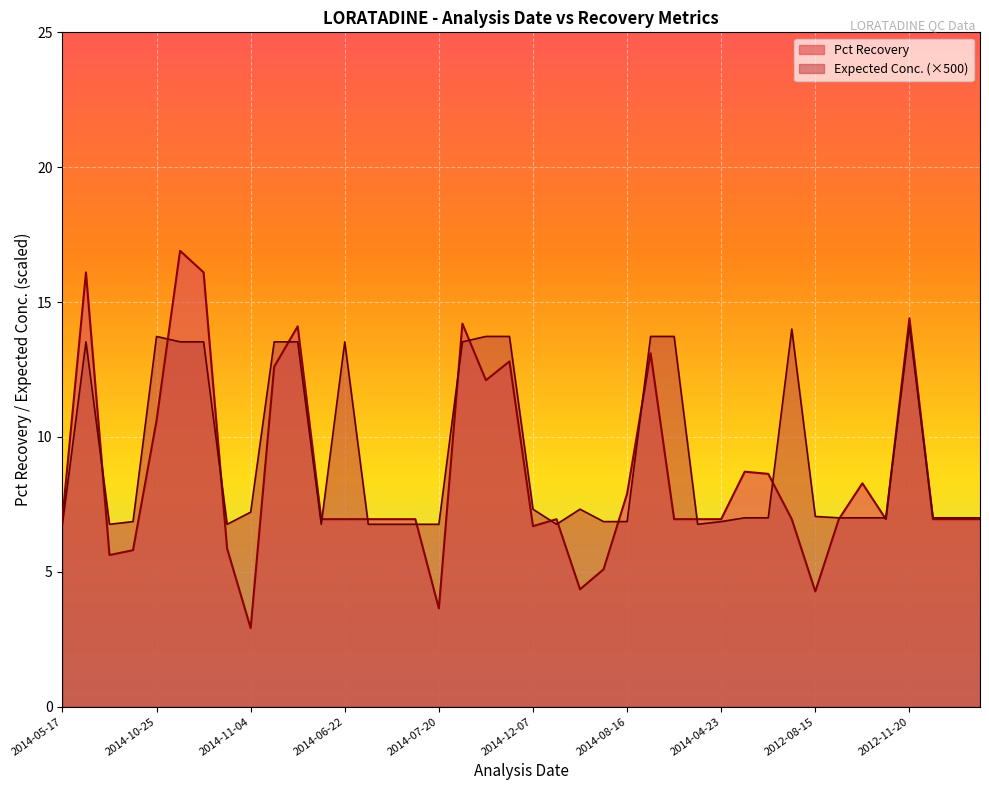

How many lines are shown in the chart?

2